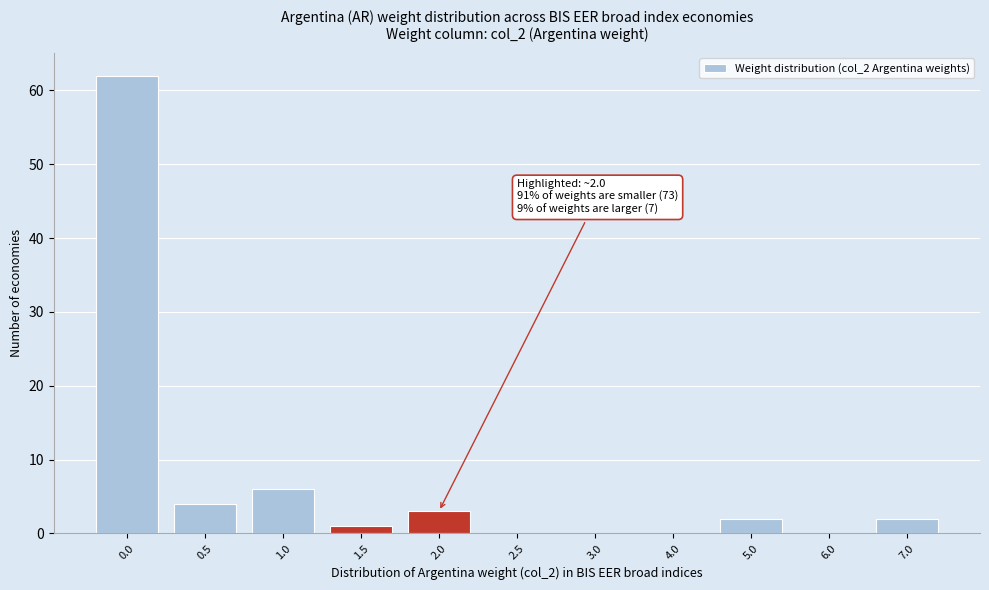

Reading left to right, transcribe all the data shown in this chart.

0.0=62	0.5=4	1.0=6	1.5=1	2.0=3	2.5=0	3.0=0	4.0=0	5.0=2	6.0=0	7.0=2